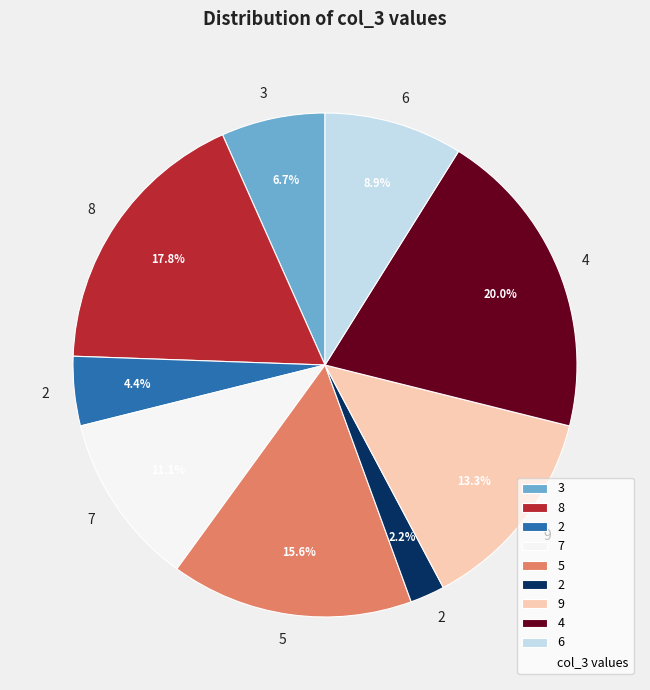

Count the number of slices in the pie.

9